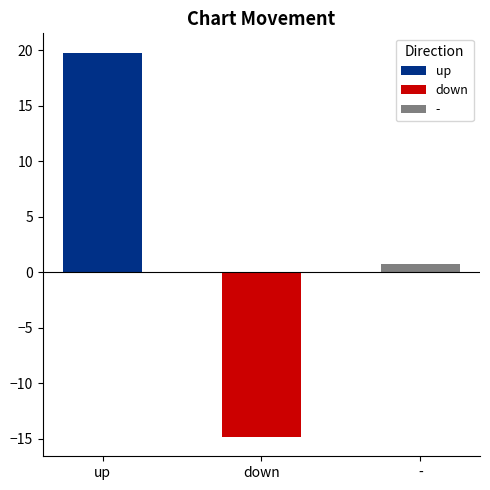

What are all the series names shown in the legend?

up, down, -